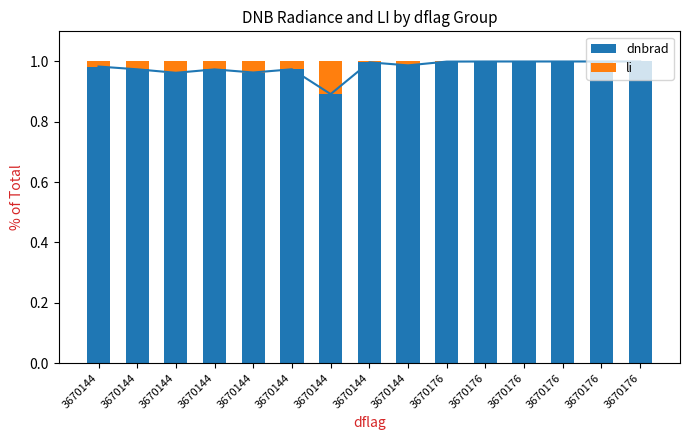

Which category has the lowest value across all series?

3670176